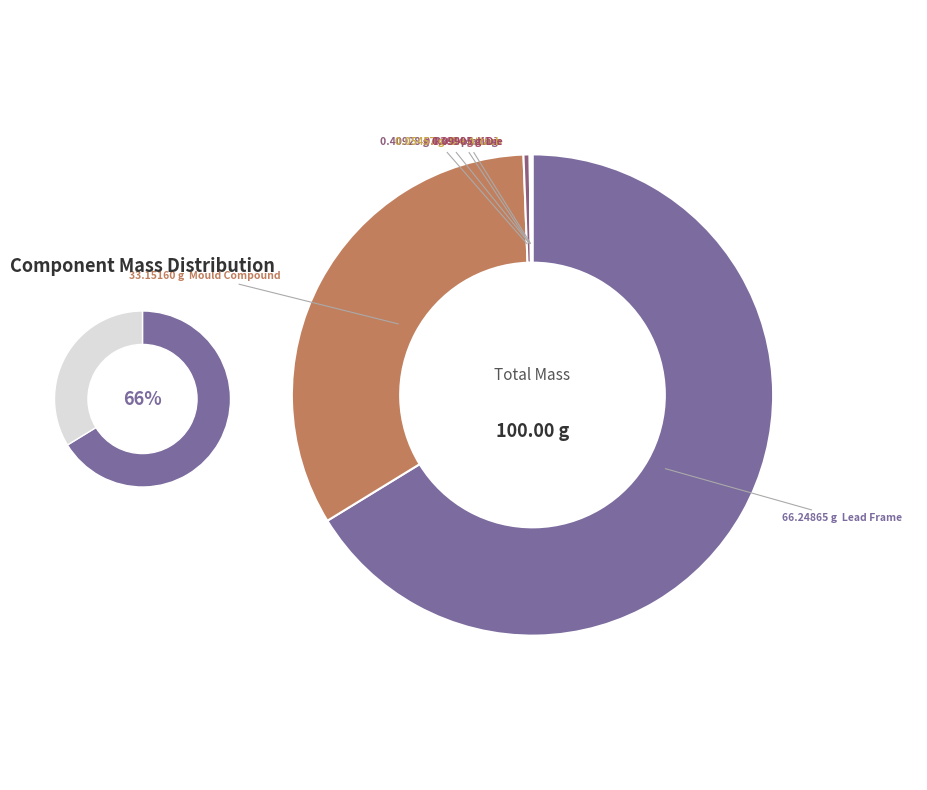

Which category accounts for the majority?

Lead Frame